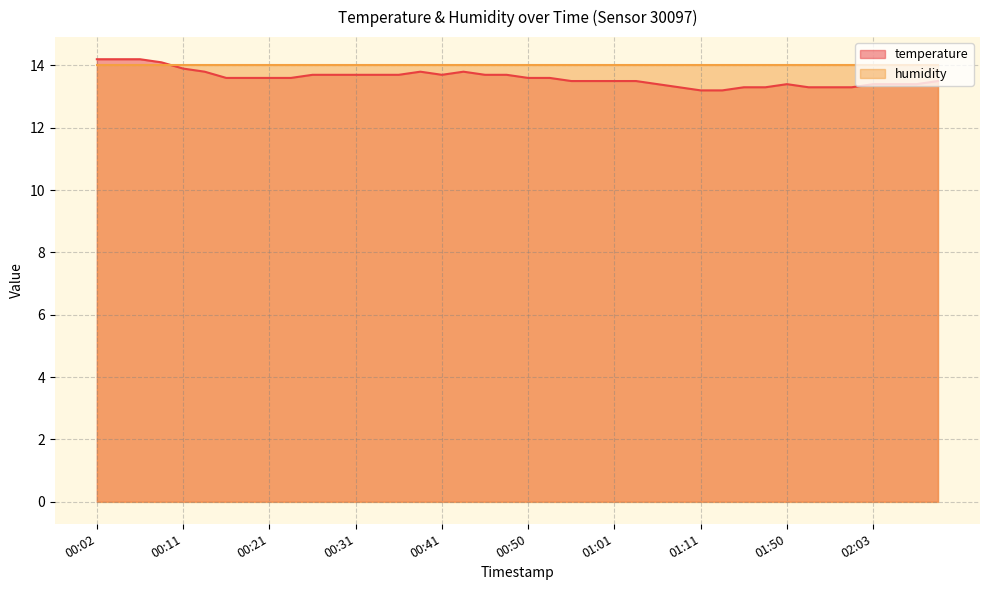

True or false: the data shows 5.5 at 00:09.

False